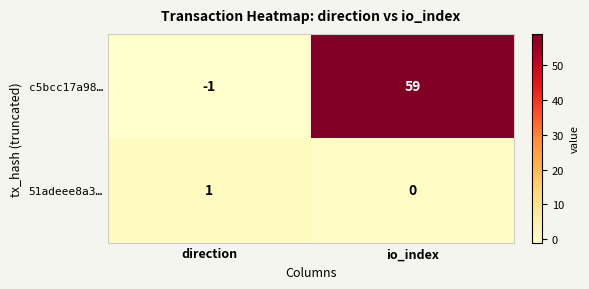

True or false: c5bcc17a98… has a value of 0 at direction.

False